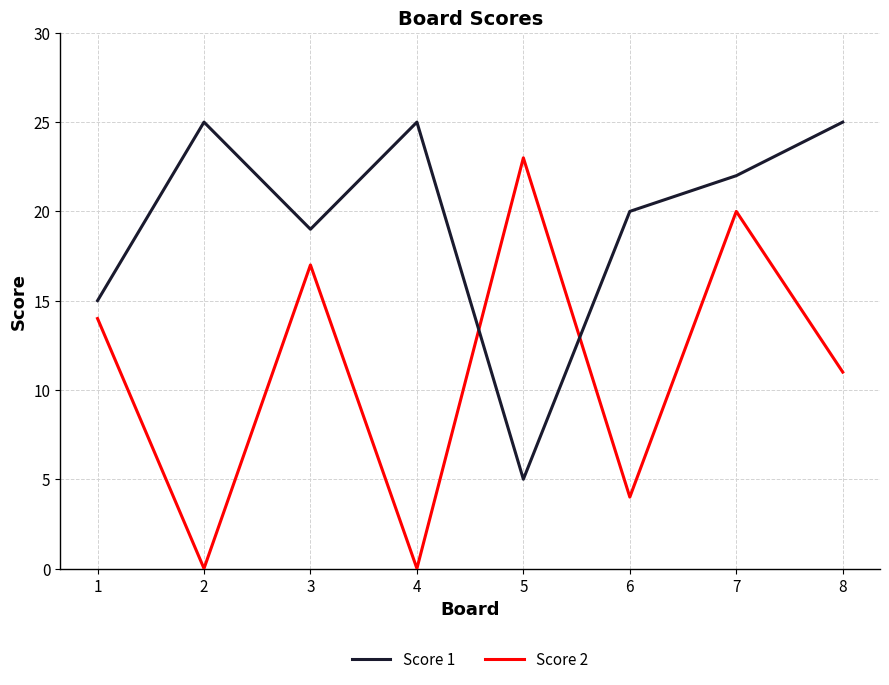

How many values in the Score 2 series are below 14?

4